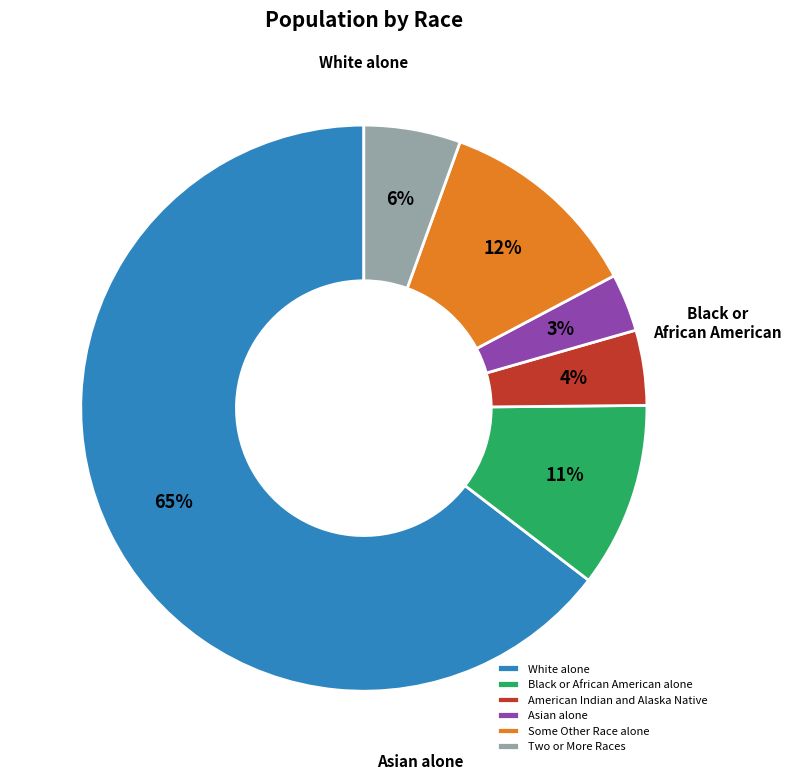

Which has a higher value, American Indian and Alaska Native or Two or More Races?

Two or More Races